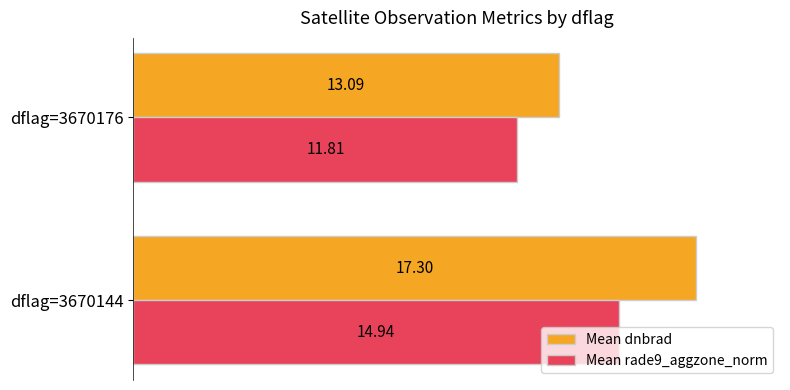

List the series in order of their peak value, lowest first.

Mean rade9_aggzone_norm, Mean dnbrad